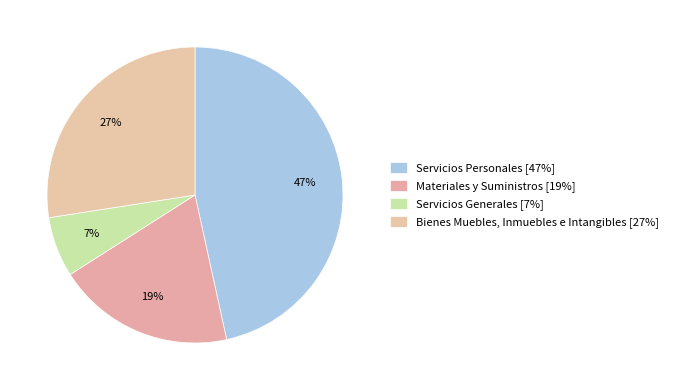

To the nearest percent, what portion does Servicios Generales represent?

7%